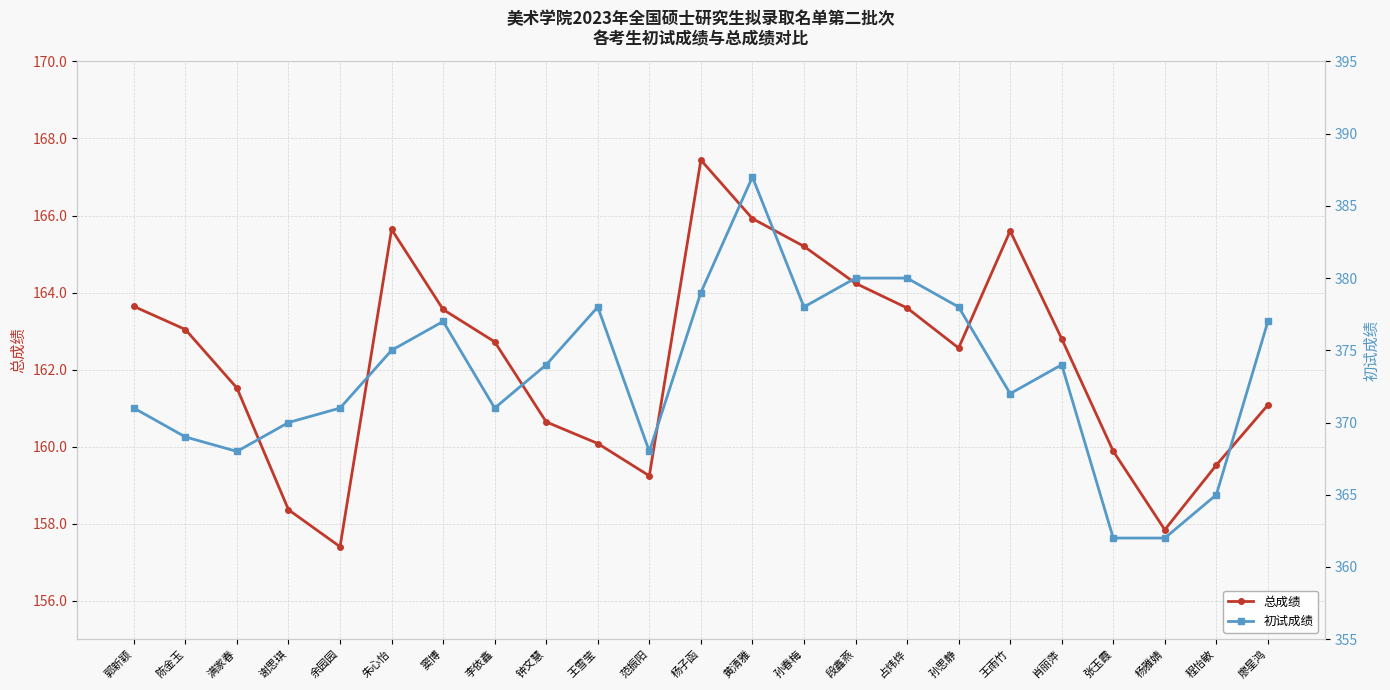

Which series has the largest total across all categories?

初试成绩